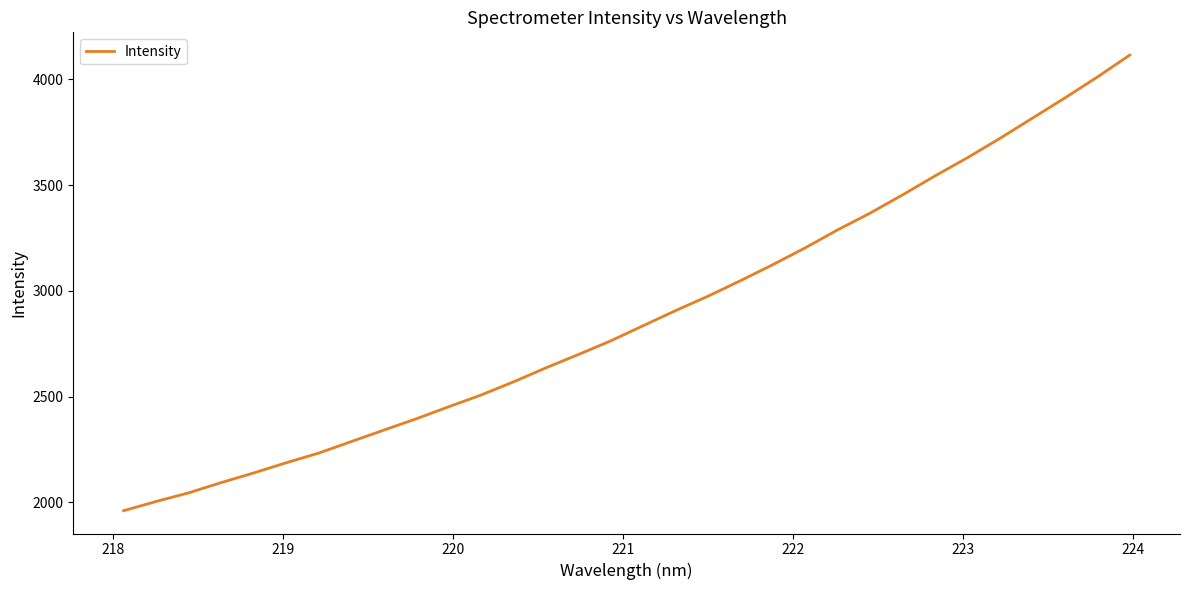

What is the difference between the maximum and minimum values?

2153.3